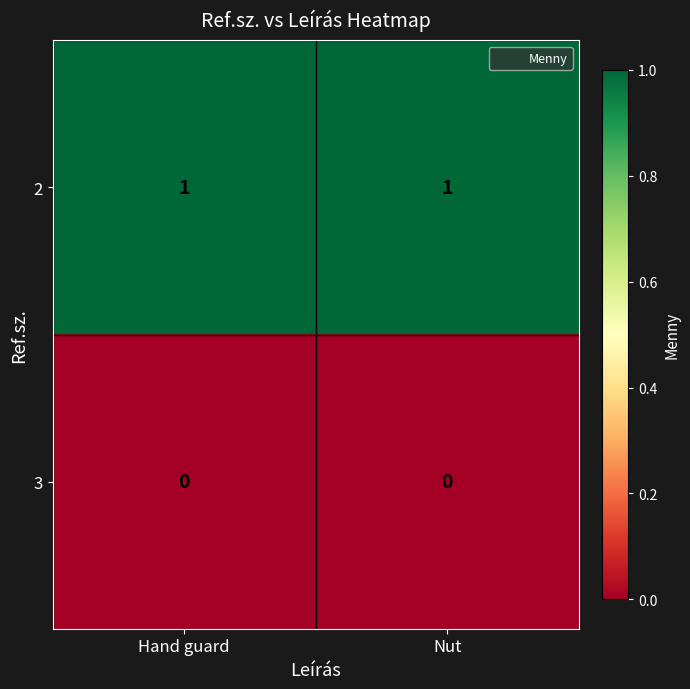

Is the value of 3 at Nut greater than the value of 2 at Hand guard?

No